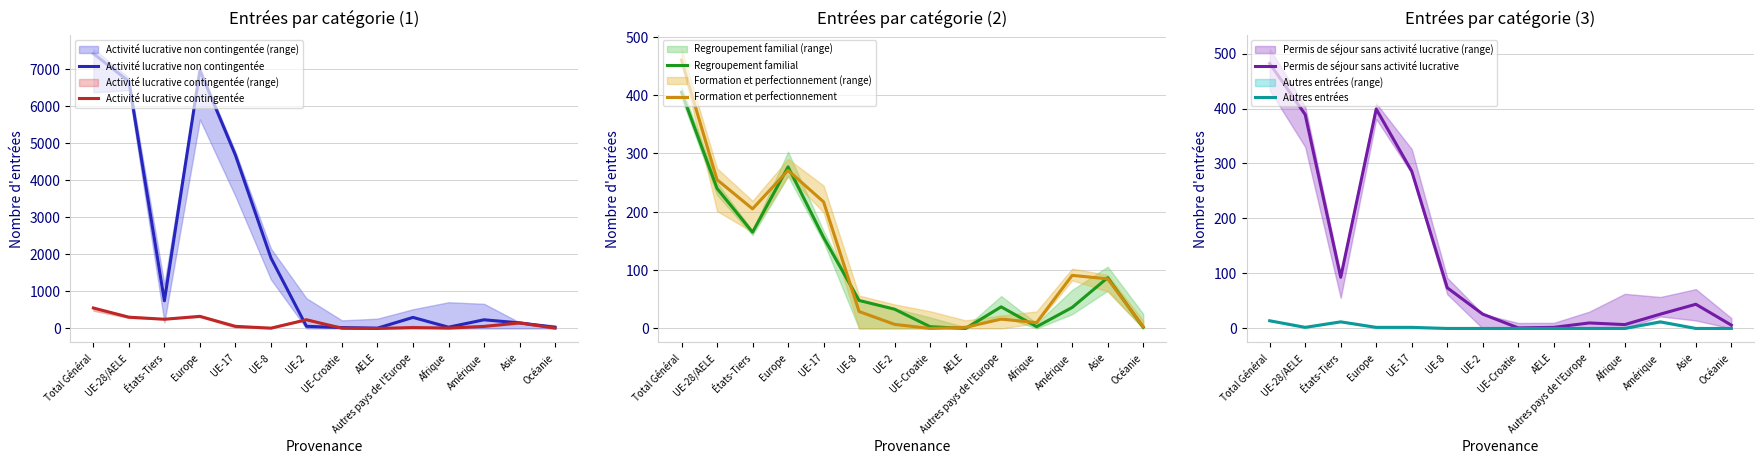

List the series in order of their peak value, highest first.

Activité lucrative non contingentée, Activité lucrative contingentée, Permis de séjour sans activité lucrative, Formation et perfectionnement, Regroupement familial, Autres entrées